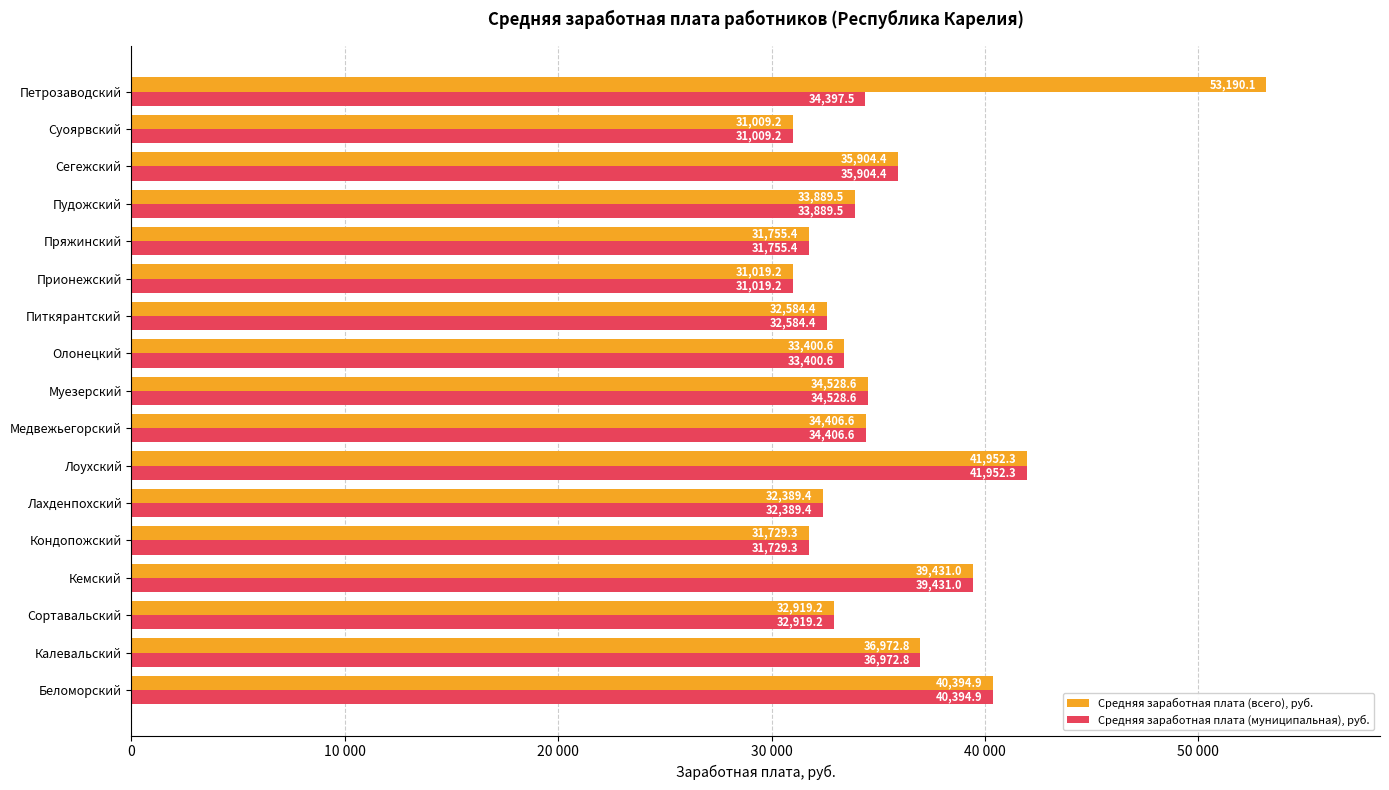

Rank the series by their maximum value, from lowest to highest.

Средняя заработная плата (муниципальная), руб., Средняя заработная плата (всего), руб.